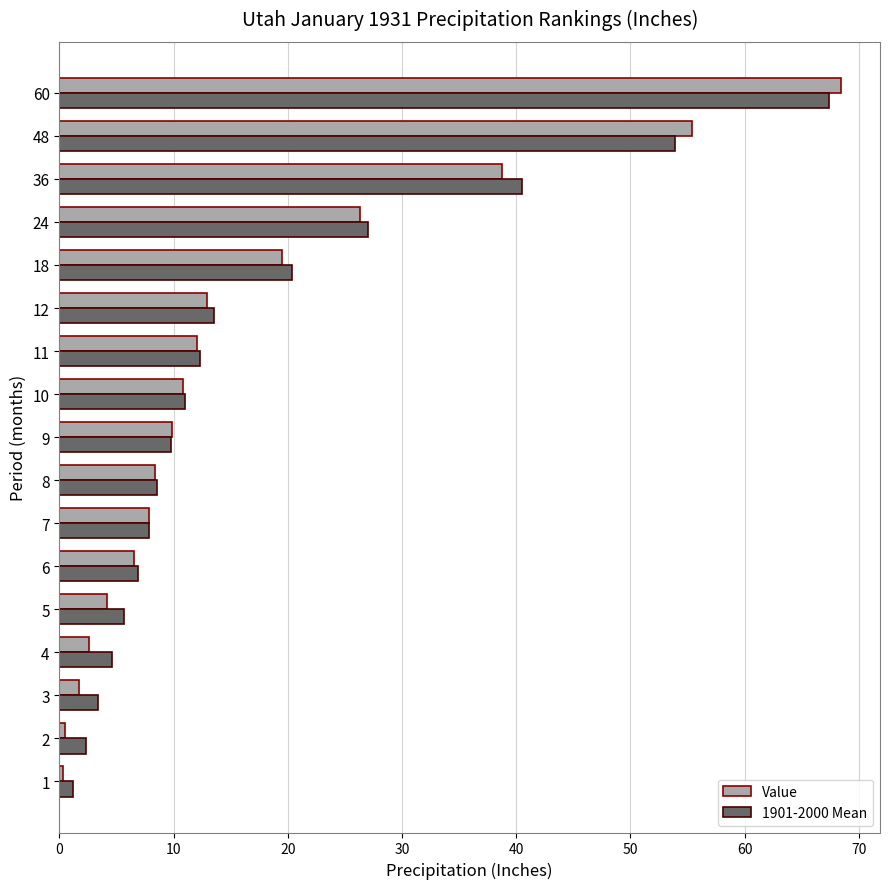

What is the difference between the highest and lowest values at 3?

1.7